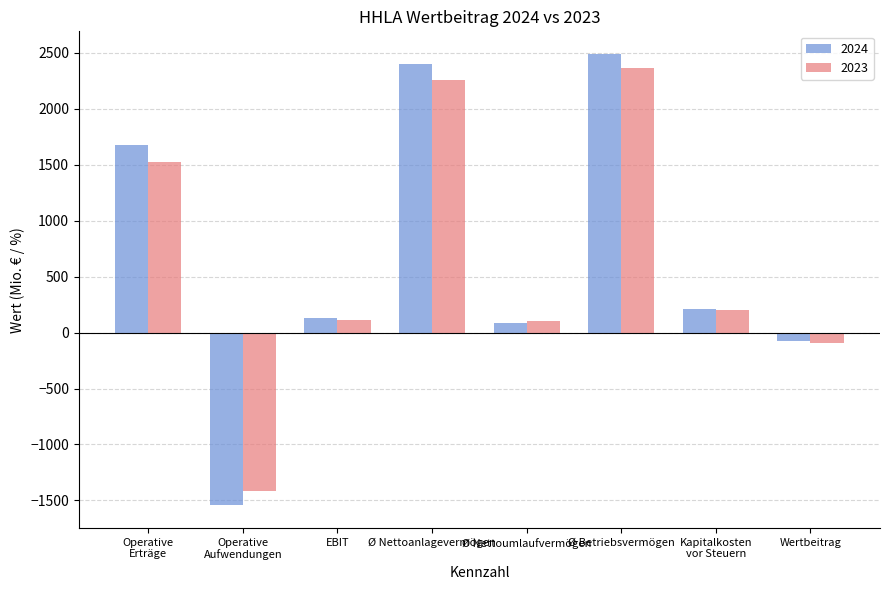

Which series has the widest spread of values?

2024